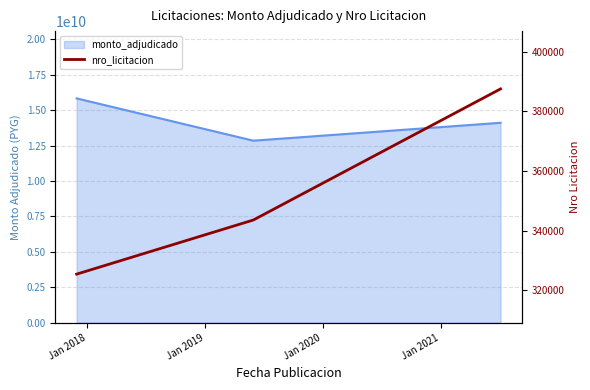

Count the number of categories in the chart.

3